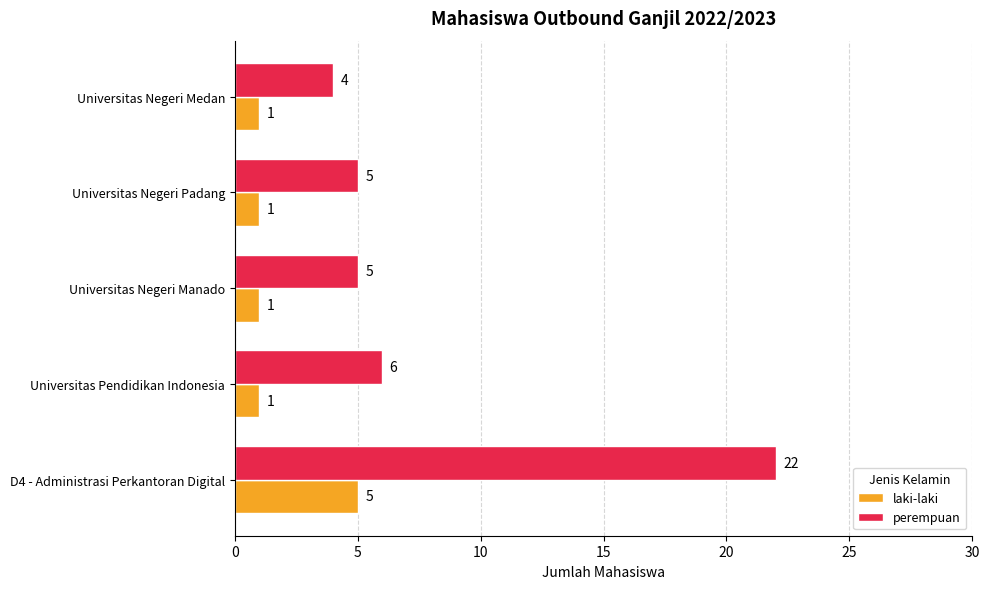

The value of perempuan at D4 - Administrasi Perkantoran Digital is 22. True or false?

True